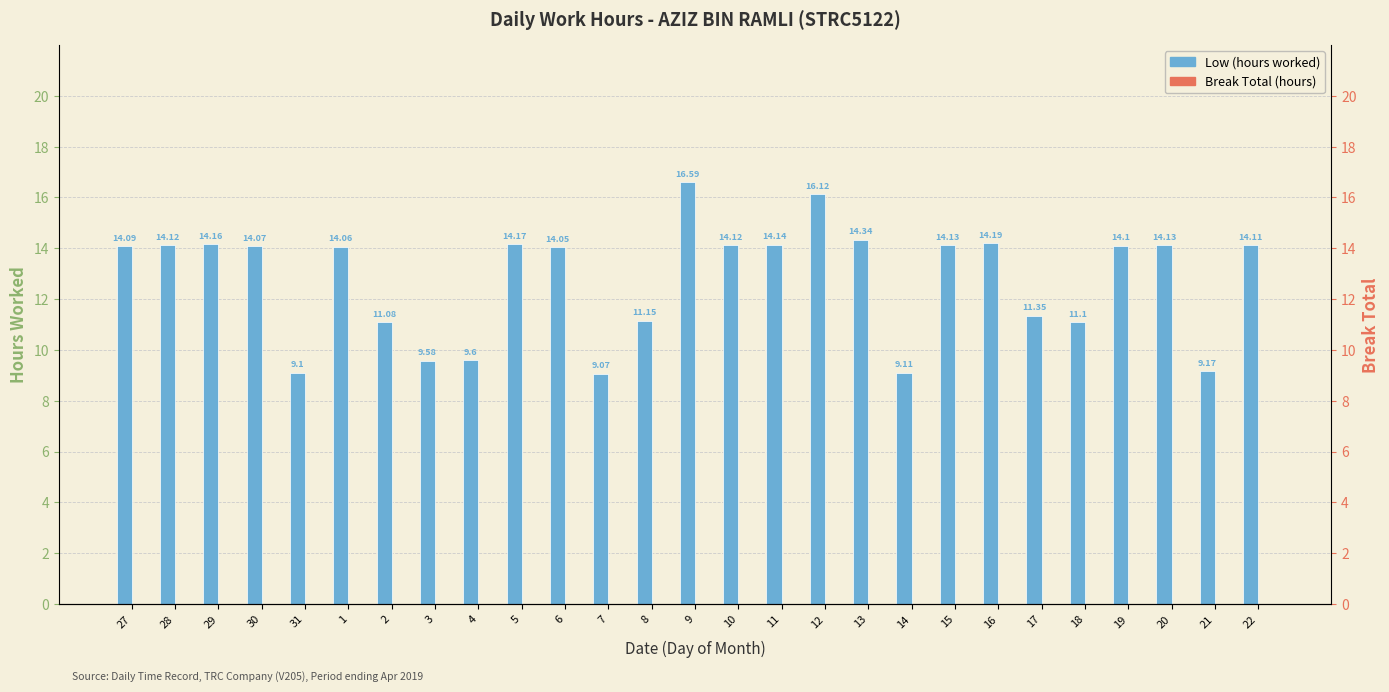

What is the difference between the second highest and minimum values in the Low (hours worked) series?

7.1